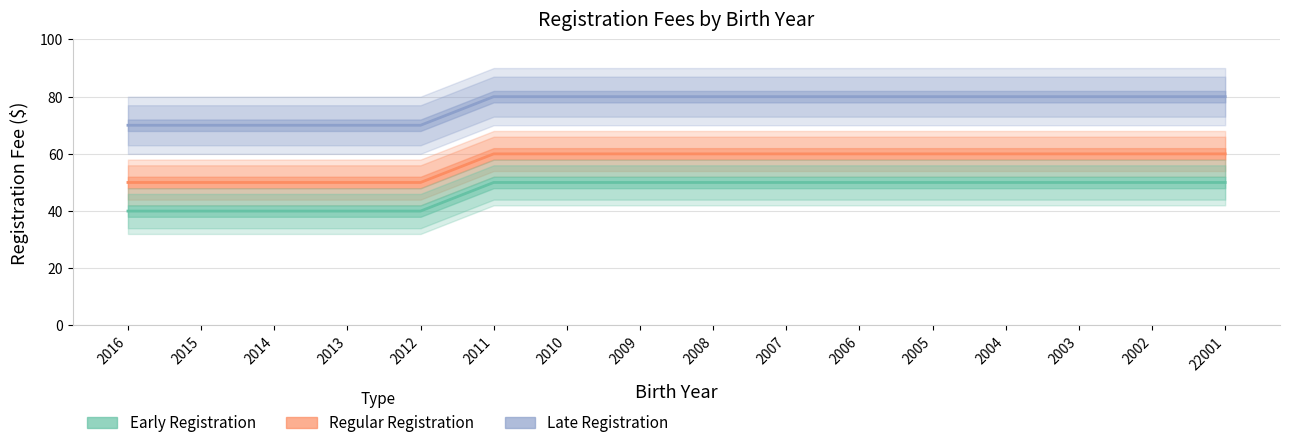

Does the chart display data point markers on the line(s)?

No